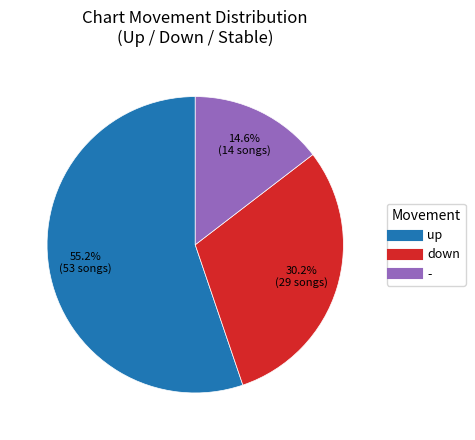

Approximately how many times larger is the value at down compared to up?

0.5